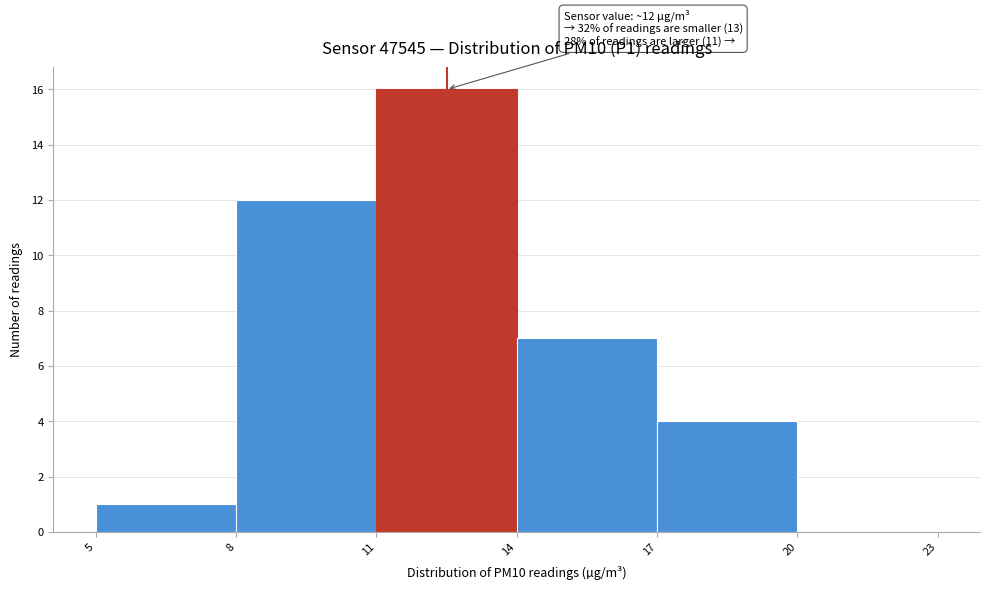

Over which range of the x-axis is the bar tallest?

11 to 14